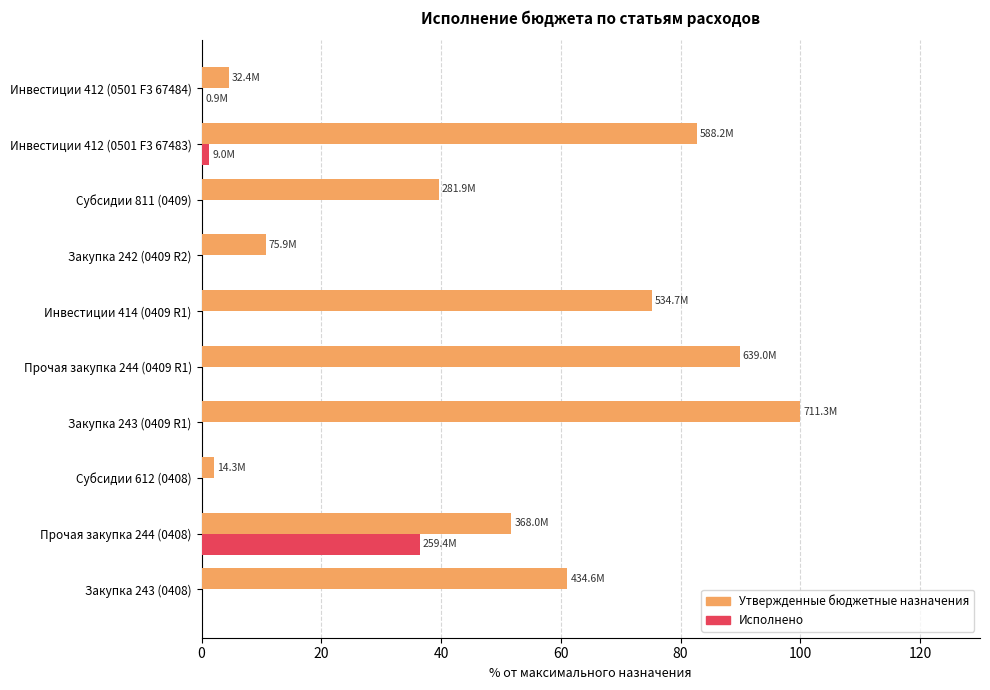

What is the sum of all Исполнено values?

37.9